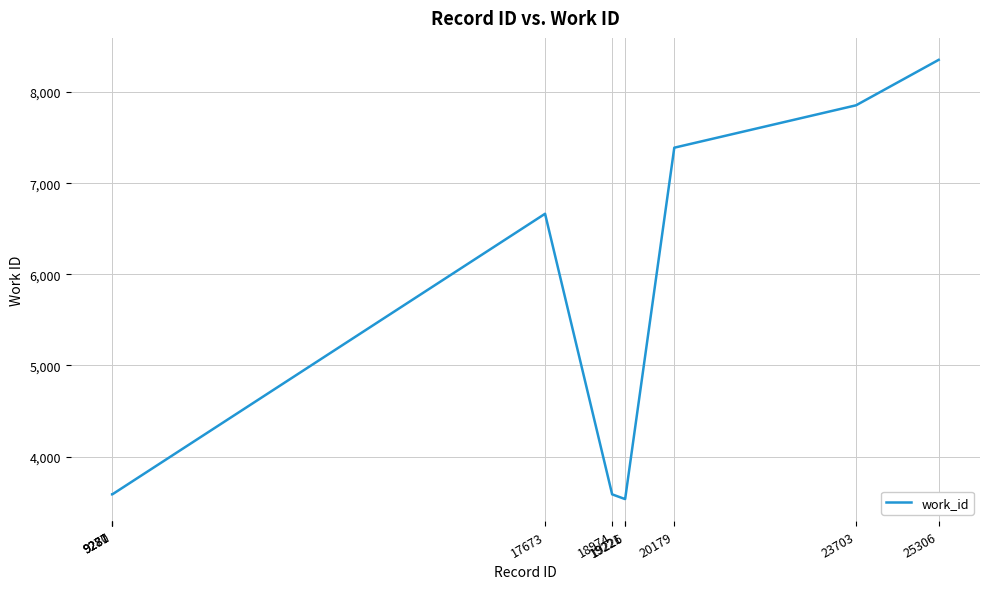

What is the sum of all values?

51678